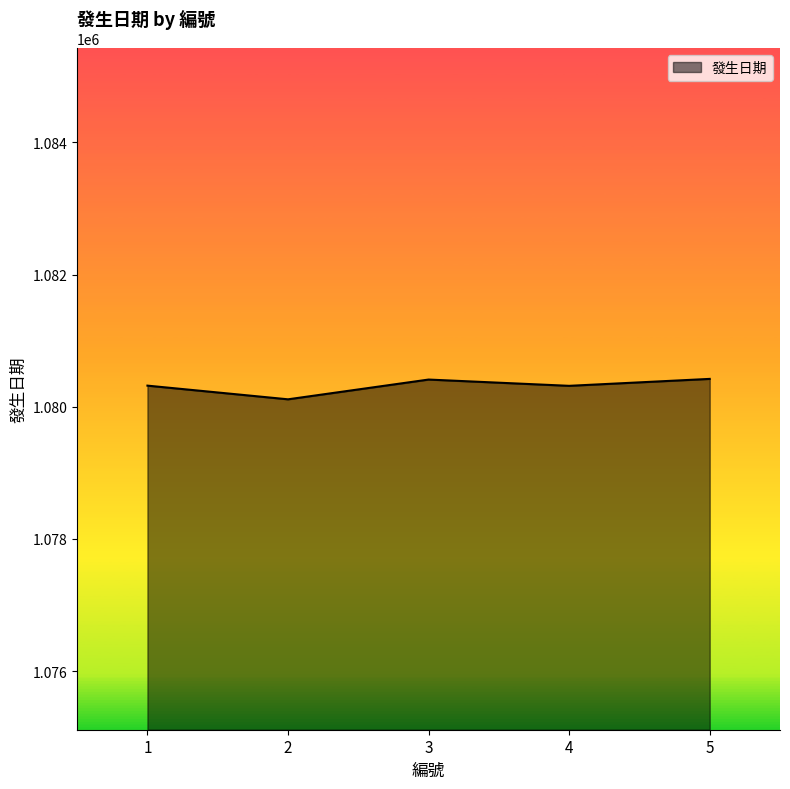

What is the ratio of the value at 4 to the value at 5?

1.0